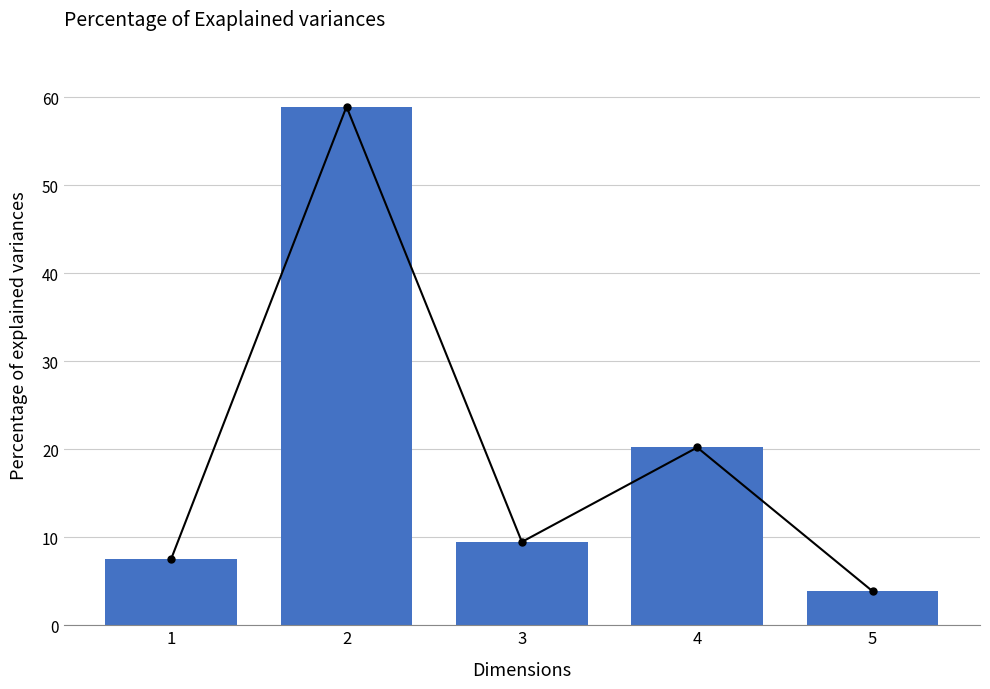

What is the greatest value displayed?

58.9